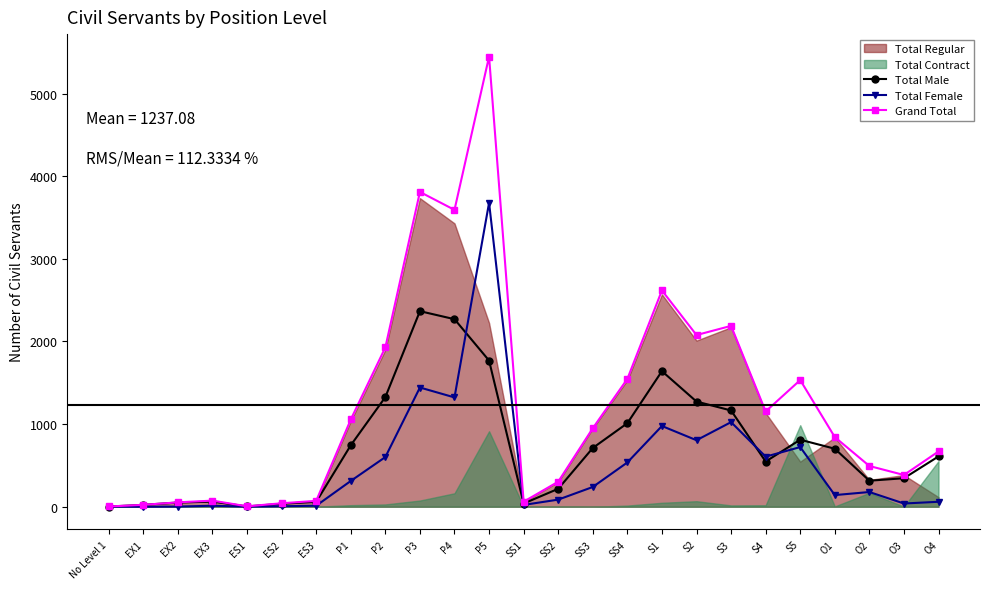

Rank the series by their average value, from lowest to highest.

Total Female, Total Male, Grand Total